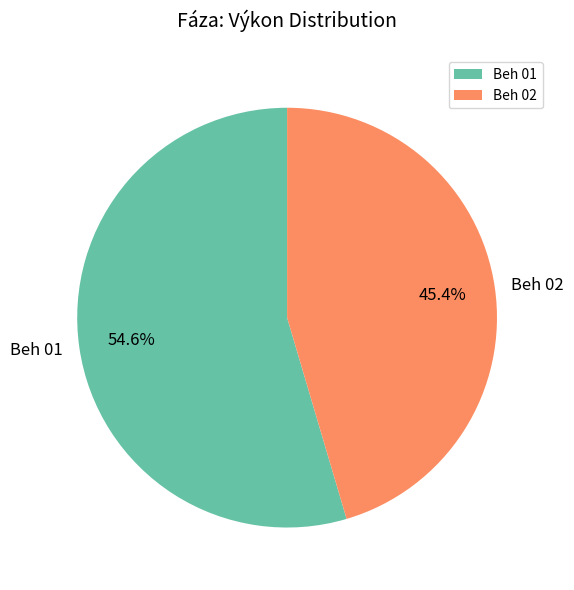

Which category has the smallest portion of the pie?

Beh 02